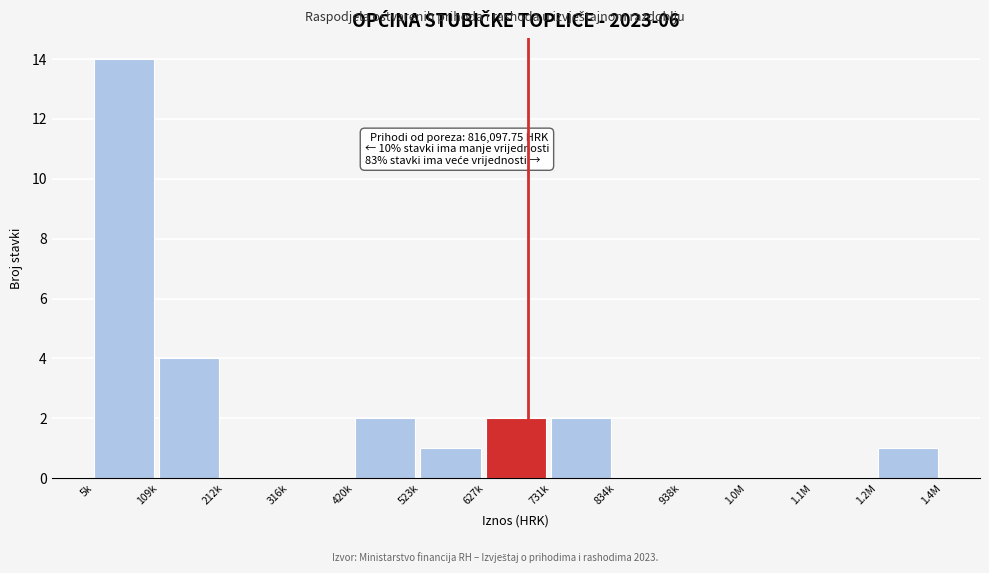

Reading right to left, list all the values displayed in this chart.

1.2M=1	1.1M=0	1.0M=0	938k=0	834k=0	731k=2	627k=2	523k=1	420k=2	316k=0	212k=0	109k=4	5k=14